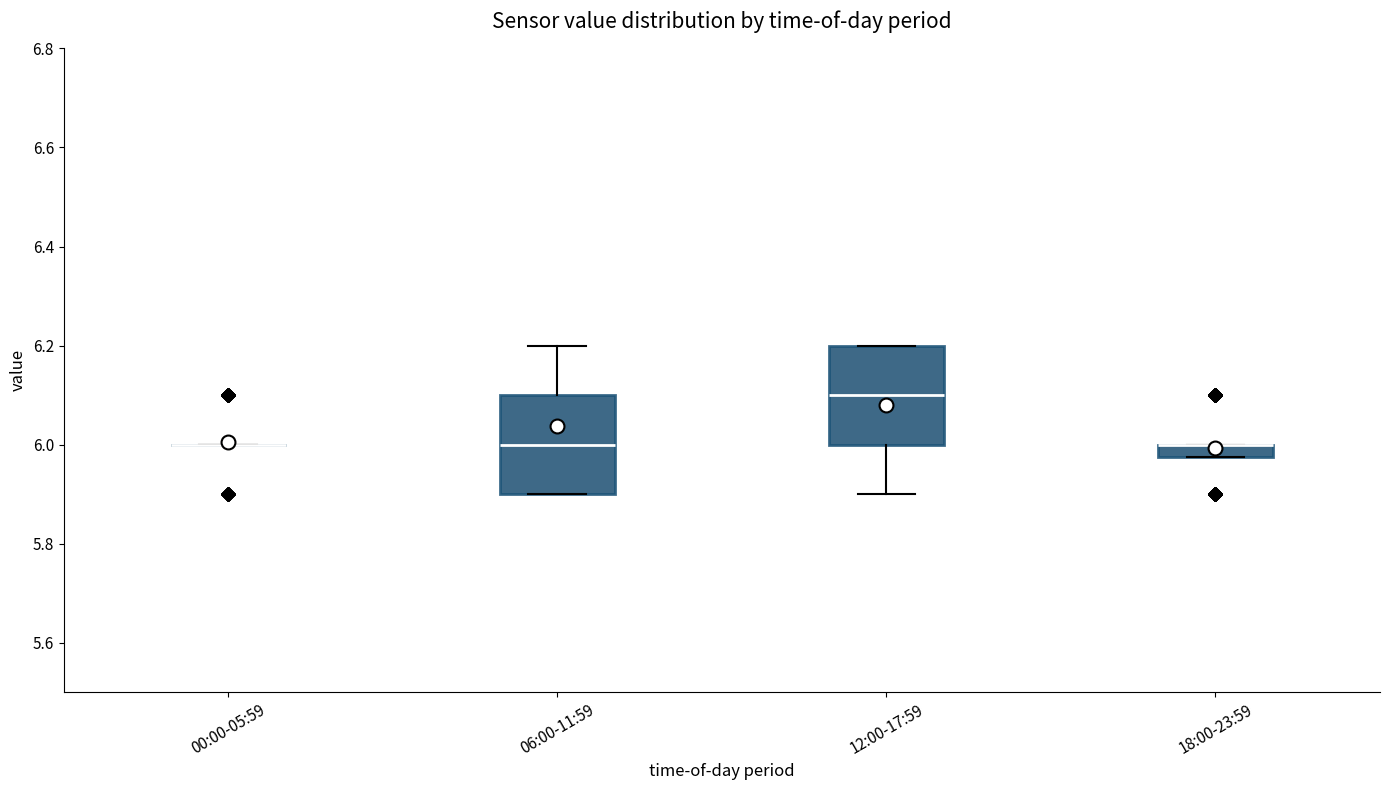

Where is the lower edge of the box for 18:00-23:59 on the y-axis? The values are not printed on the chart, so give them approximately, as read against the axis.

5.98